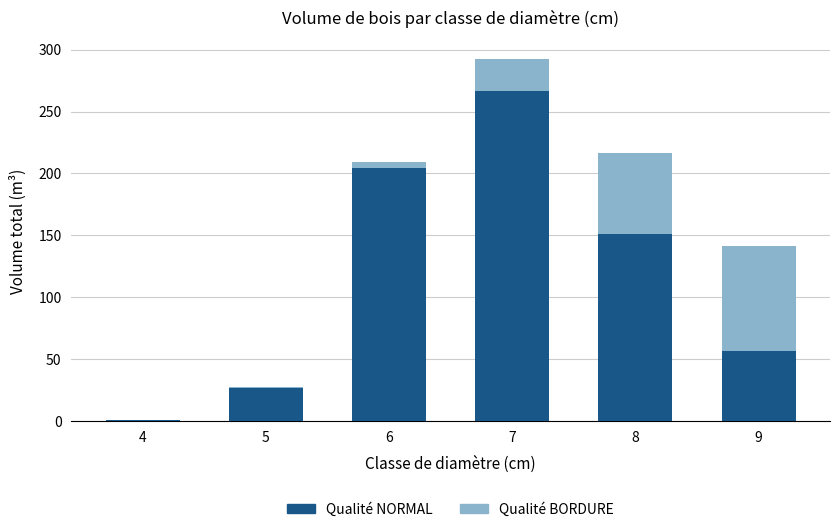

Reading left to right, what are the values for Qualité NORMAL?

4=0.6	5=26.2	6=204.6	7=266.5	8=151.3	9=56.4